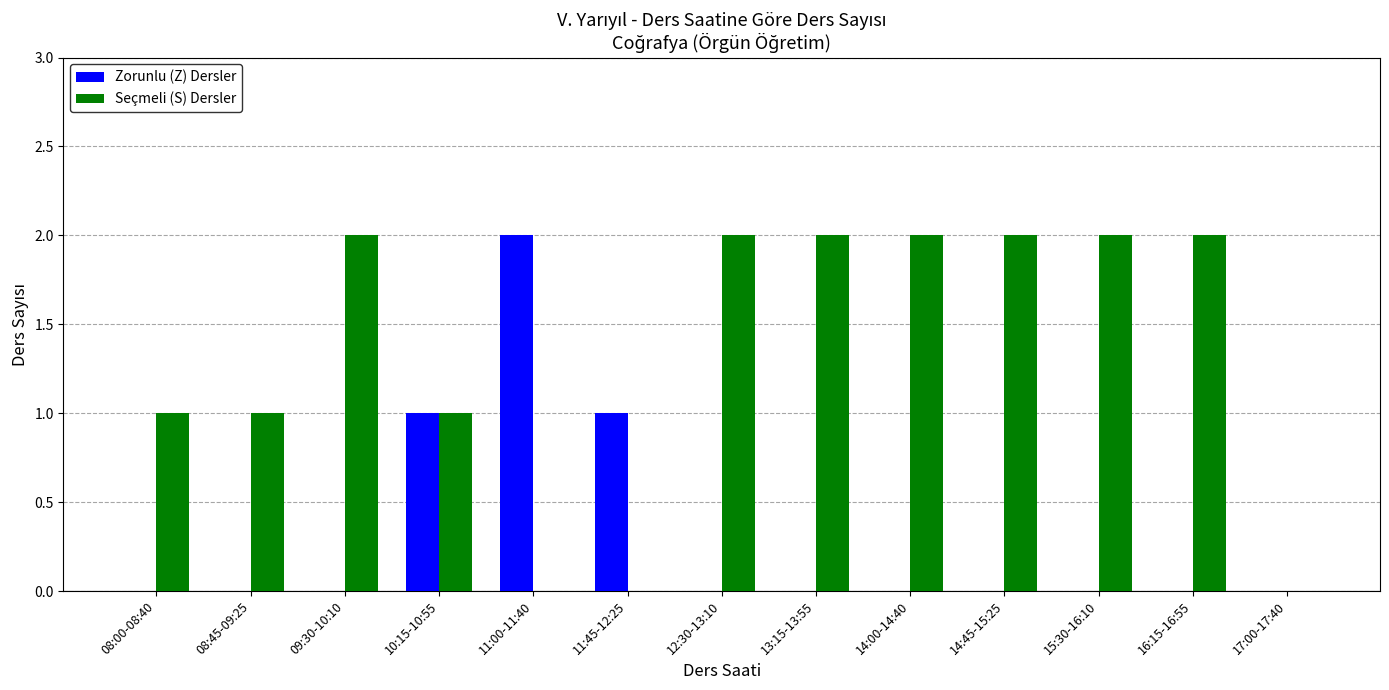

What are all the series names shown in the legend?

Zorunlu (Z) Dersler, Seçmeli (S) Dersler